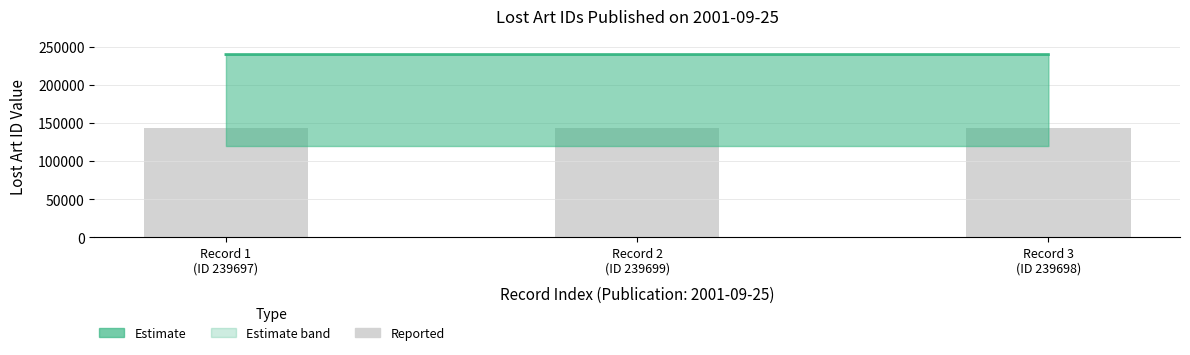

The chart shows a value of 251449.8 at Record 3
(ID 239698). True or false?

False